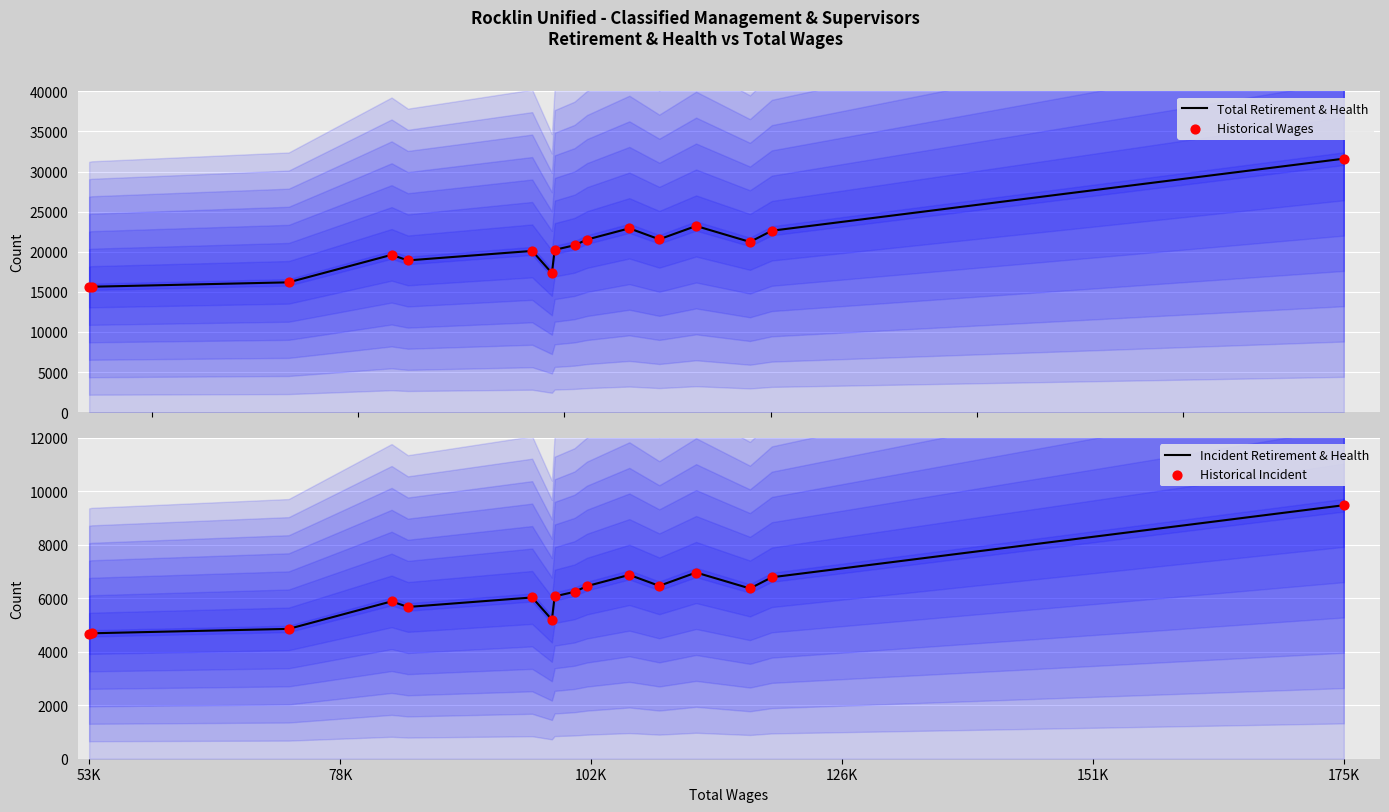

At how many categories does at least one series exceed 12781?

16